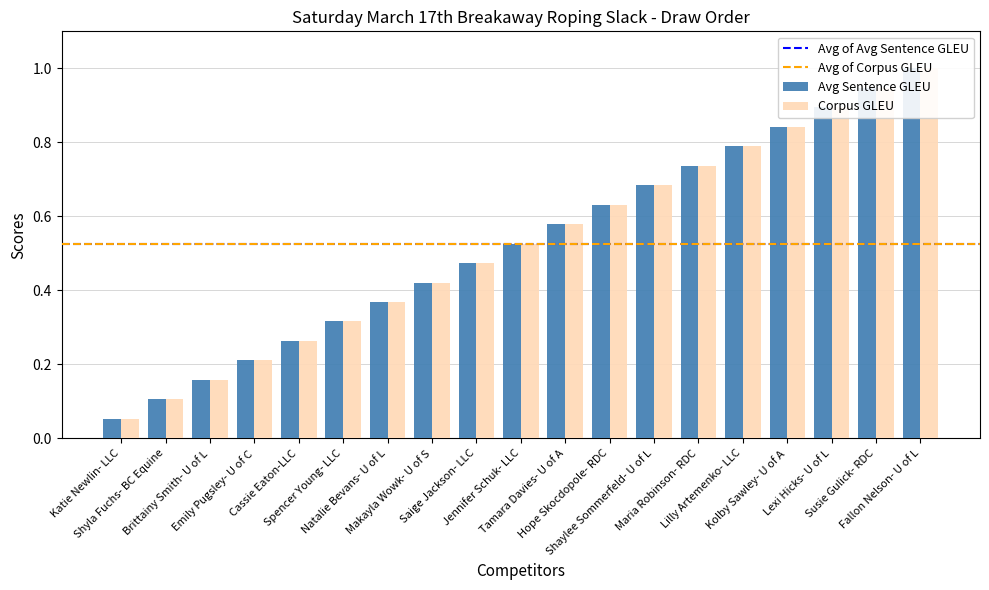

Count the number of data series in this chart.

2